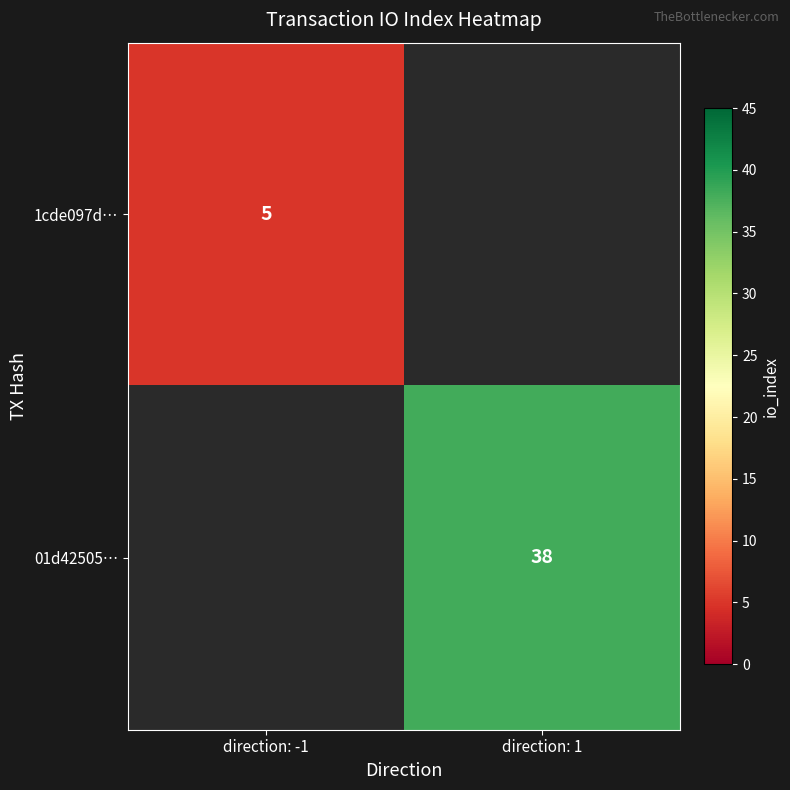

Is the value of 01d42505… at direction: 1 greater than the value of 1cde097d… at direction: -1?

Yes